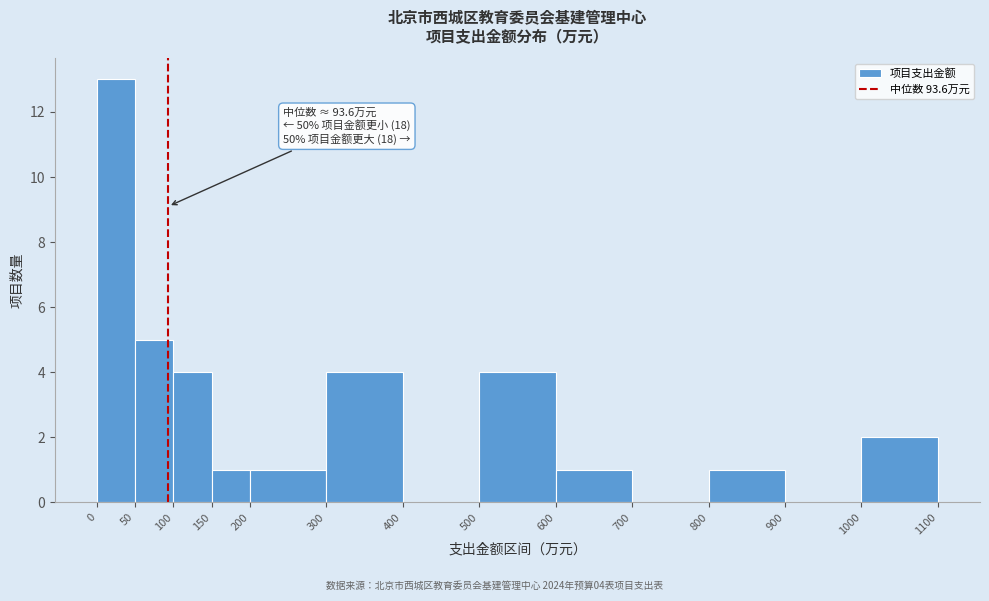

Over which range of the x-axis is the bar tallest?

0 to 50